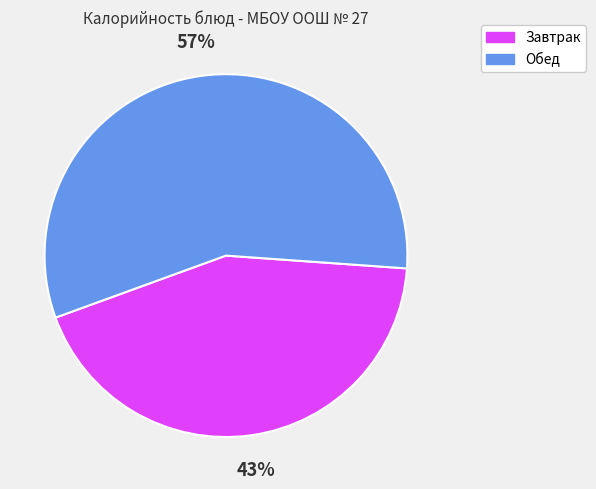

Rank the categories by value from highest to lowest.

Обед, Завтрак